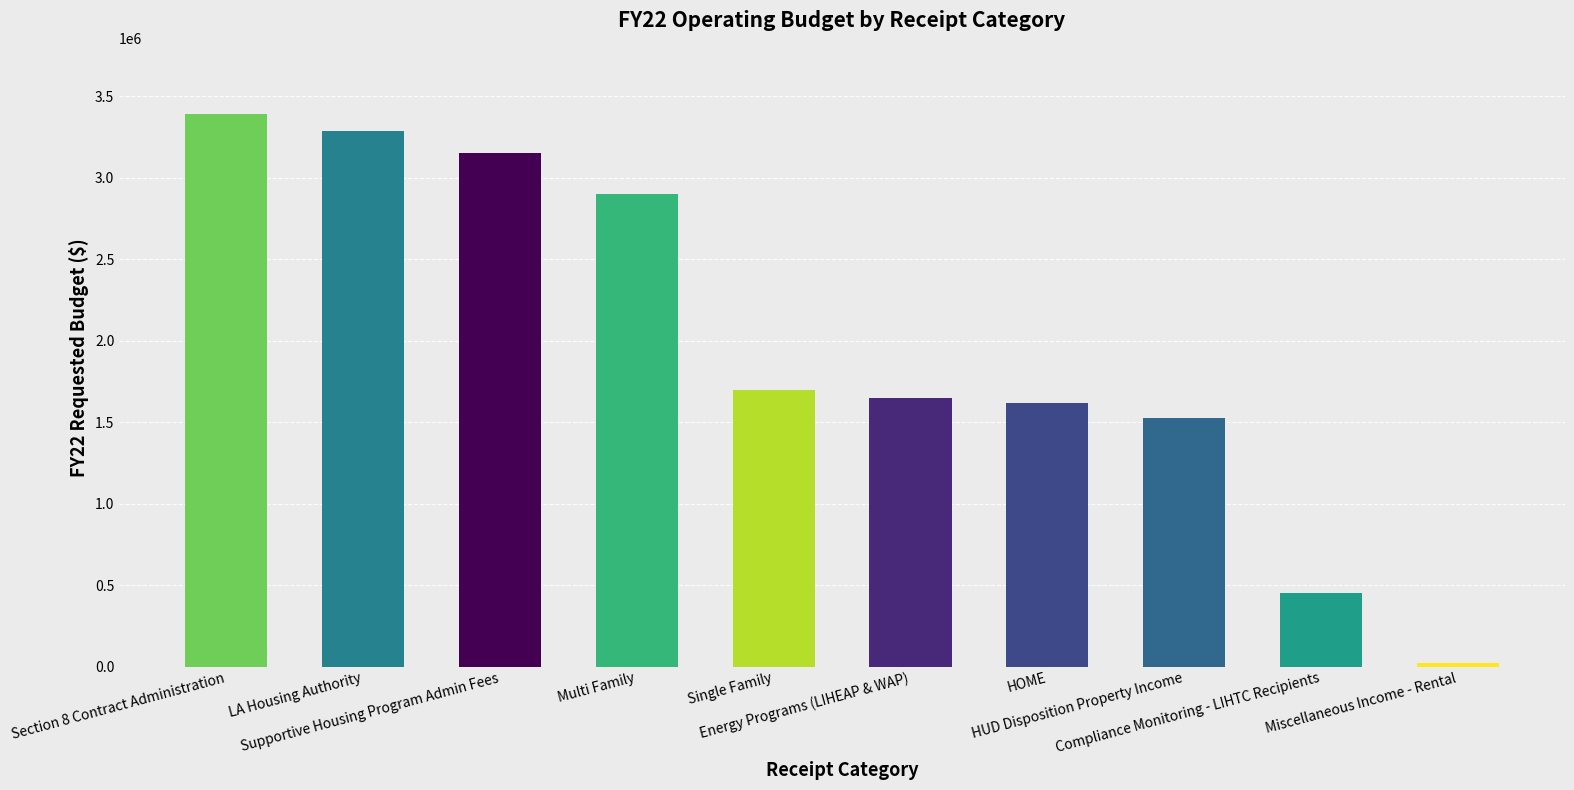

At which label does the data first exceed 1700000?

Section 8 Contract Administration